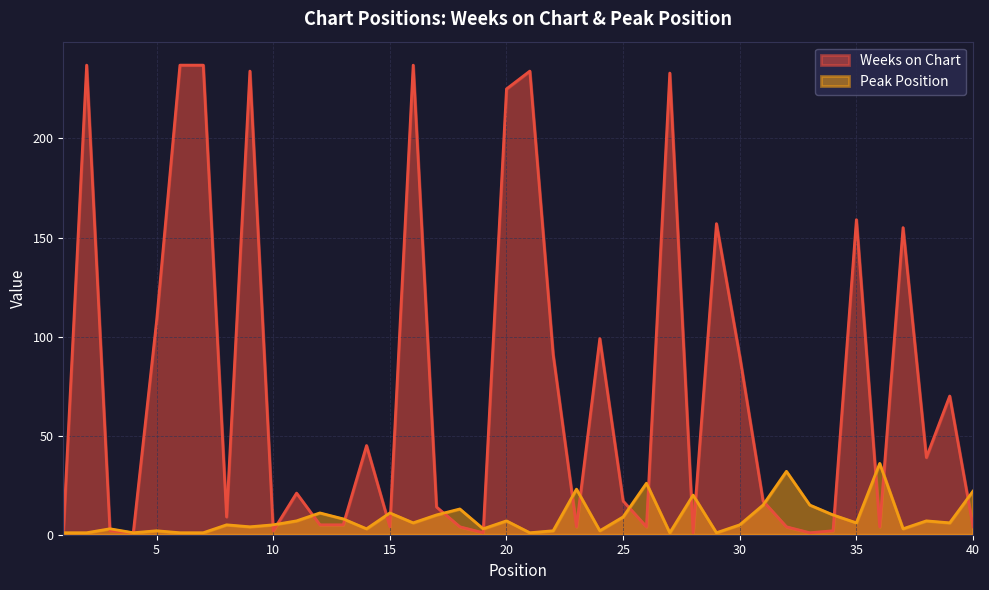

At which category does Weeks on Chart reach its first local peak?

2